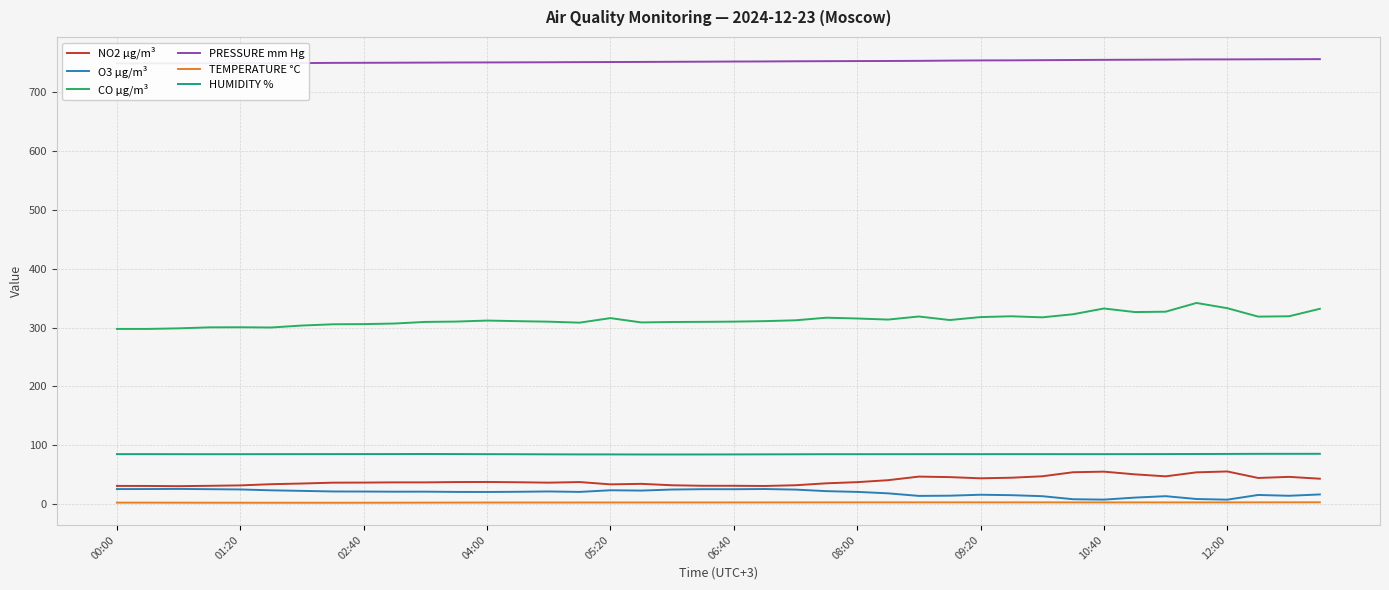

At 30, list the series in order from largest to smallest.

PRESSURE mm Hg, CO µg/m³, HUMIDITY %, NO2 µg/m³, O3 µg/m³, TEMPERATURE °C